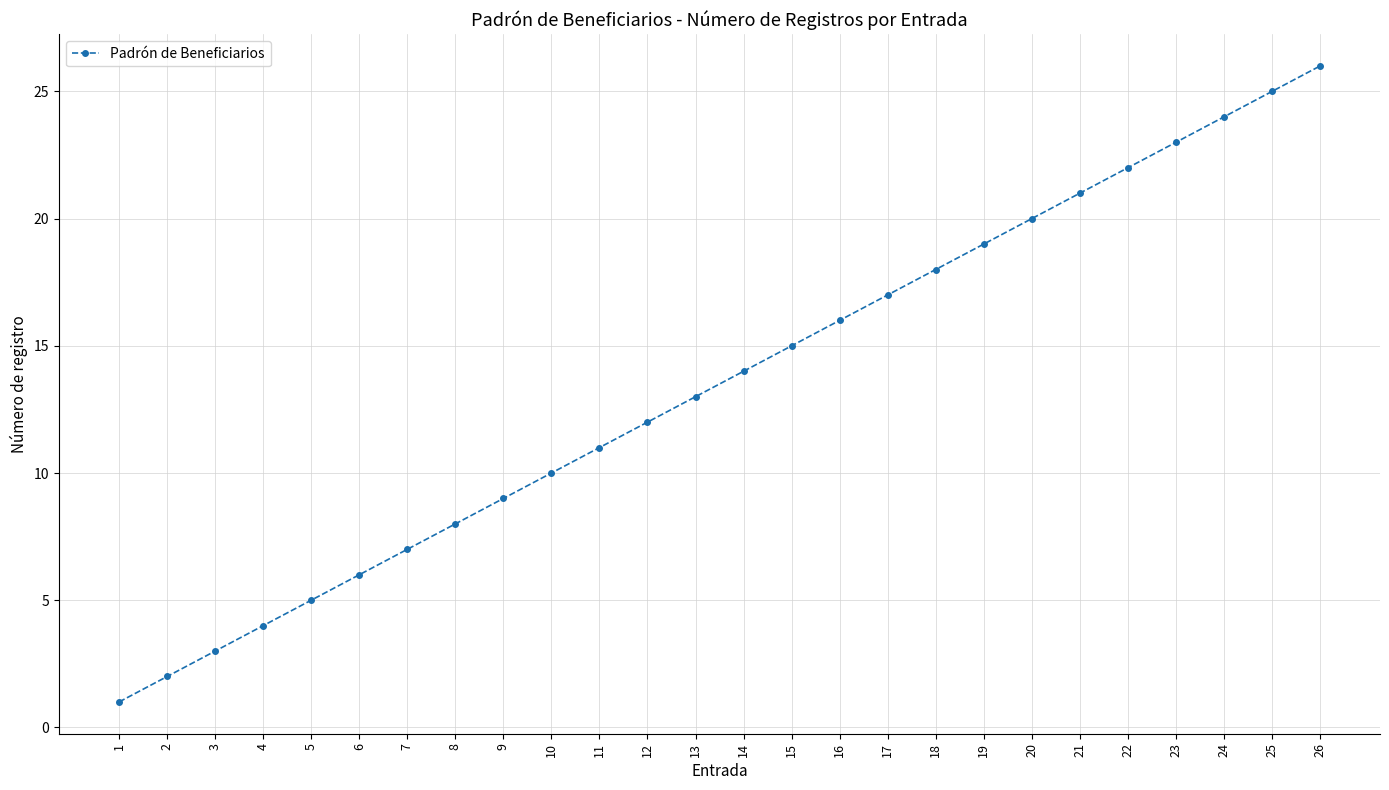

True or false: the data shows 3 at 6.

False